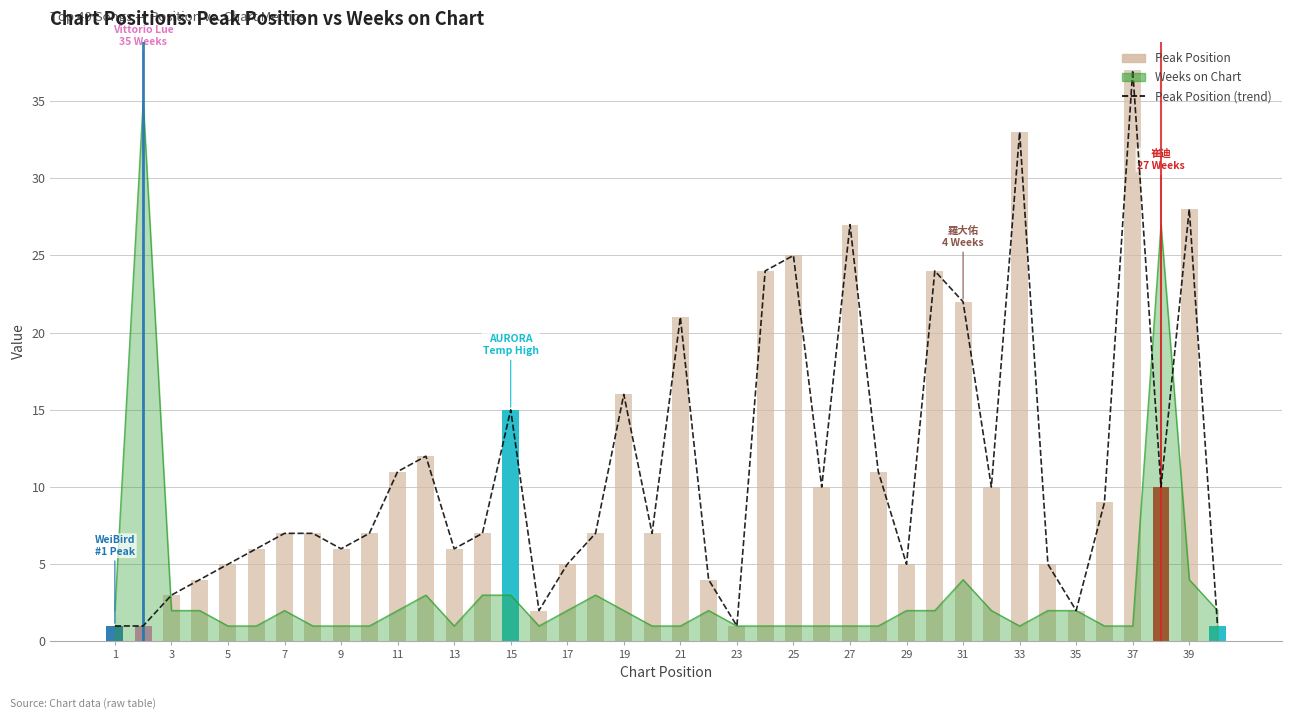

Is the value of Peak Position (trend) at 39 greater than the value of Peak Position at 9?

Yes